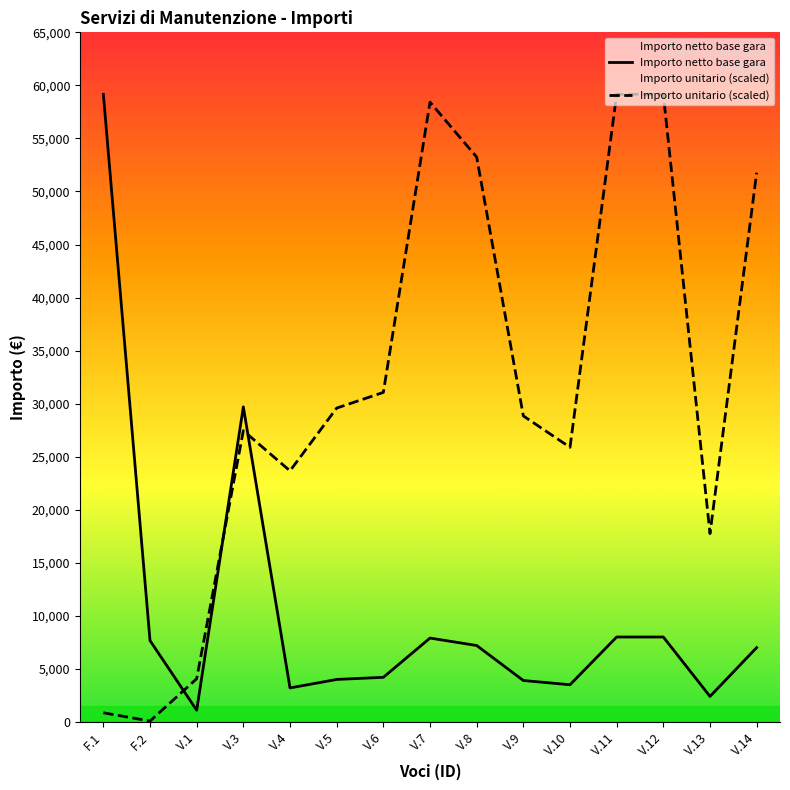

What is the label of the 1st point from the right?

V.14